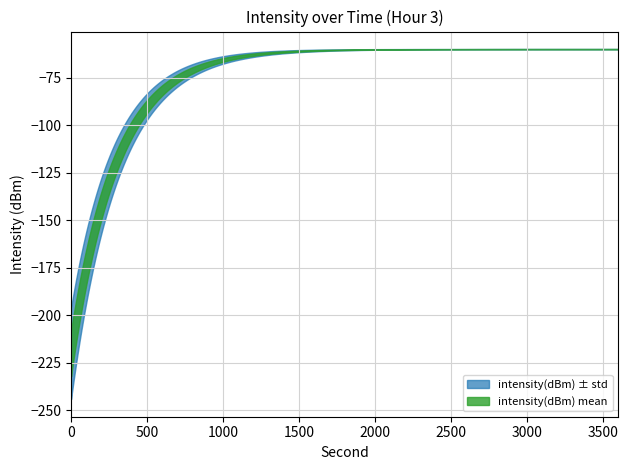

Is this an area chart (filled region under the line)?

No